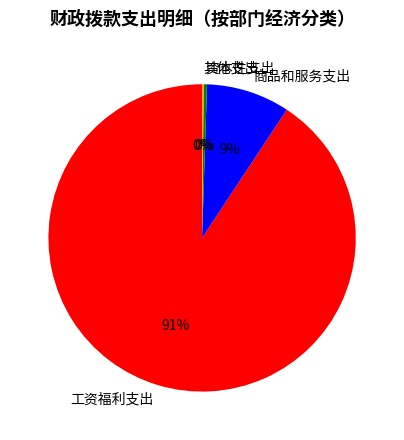

Is the sum of 资本性支出 and 商品和服务支出 greater than half?

No